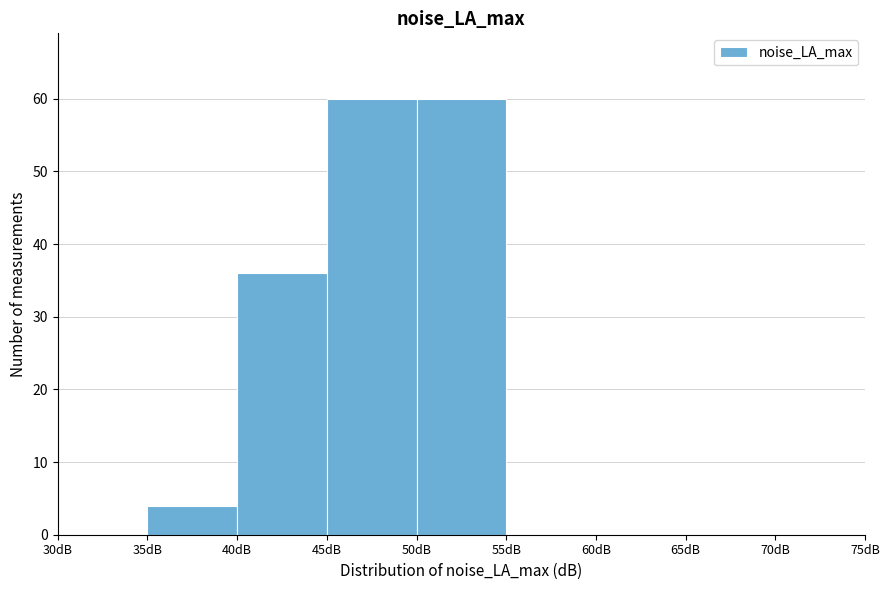

Reading left to right, list every bar in this chart as the range it spans on the x-axis followed by its height. The values are not printed on the chart, so give them approximately, as read against the axis.

30 to 35: 0
35 to 40: 4
40 to 45: 36
45 to 50: 60
50 to 55: 60
55 to 60: 0
60 to 65: 0
65 to 70: 0
70 to 75: 0